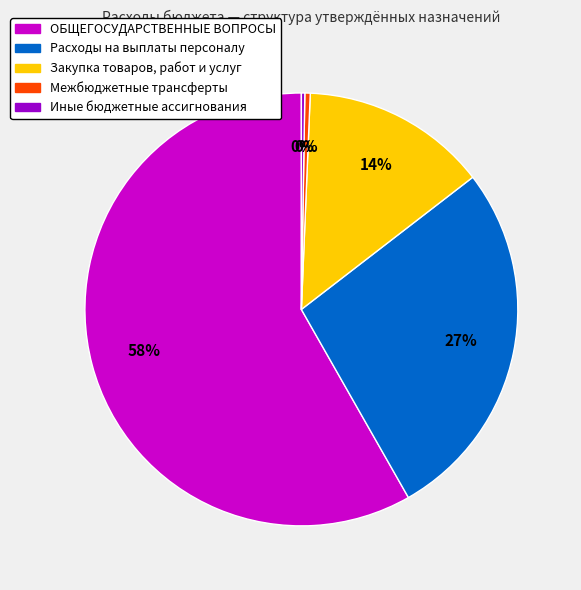

What is the ratio of the value at Расходы на выплаты персоналу to the value at Межбюджетные трансферты?

67.9